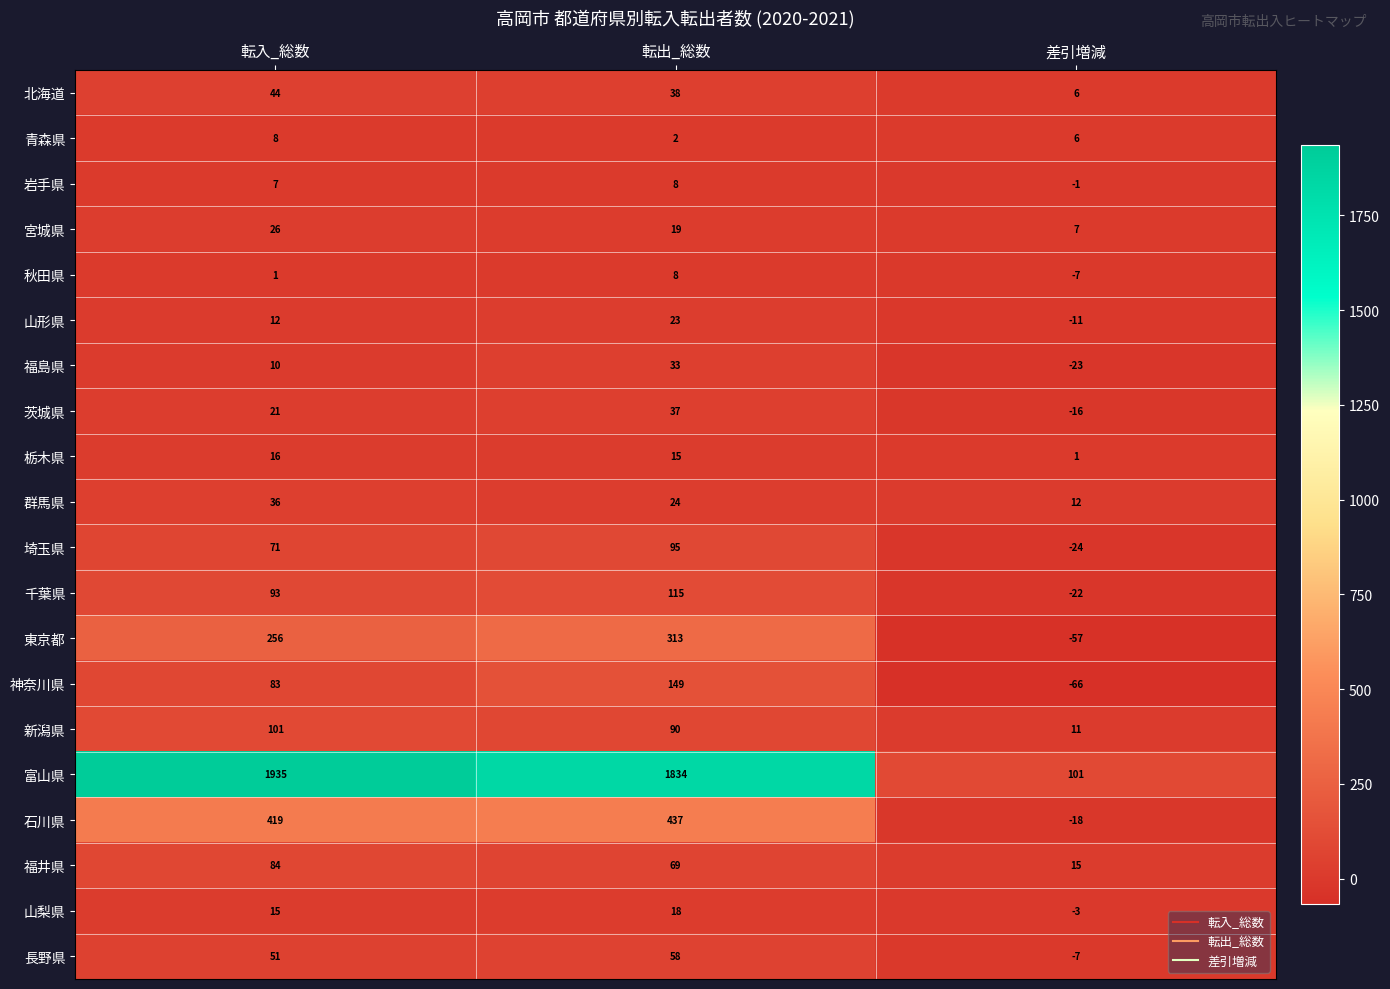

What is the greatest value displayed?

1935